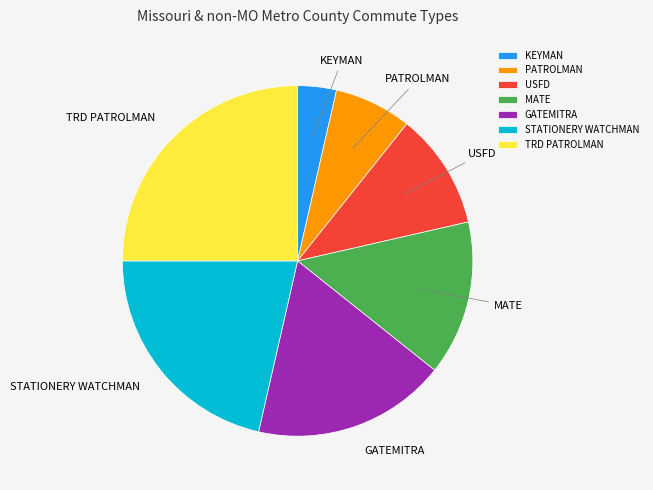

Does TRD PATROLMAN represent more than half of the total?

No